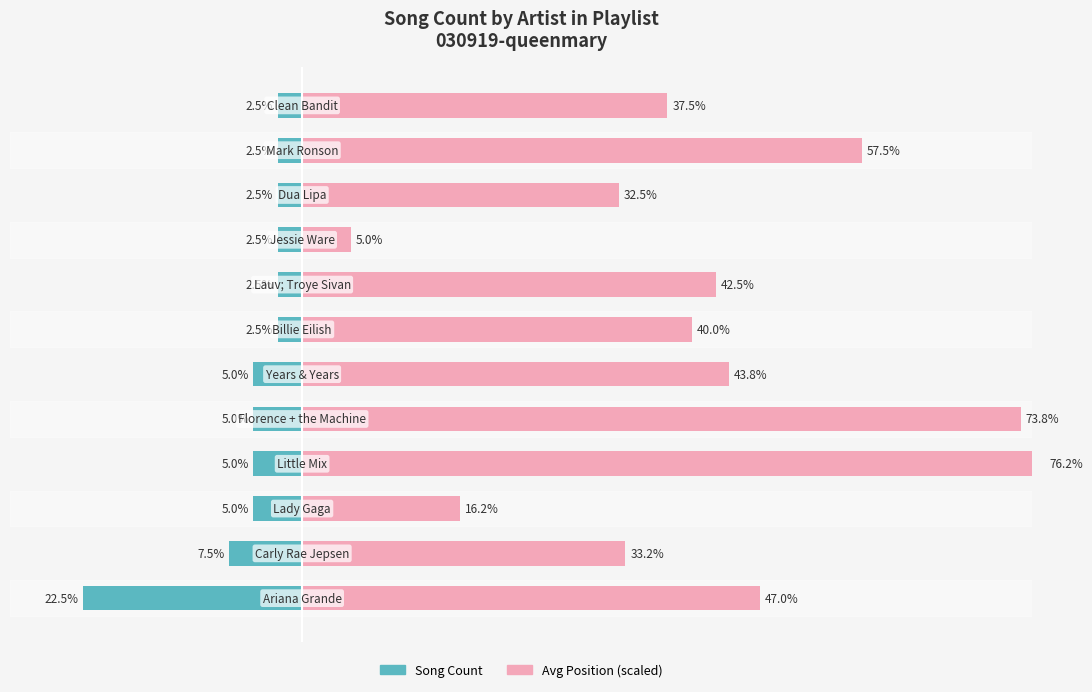

The value of Song Count (left) at −40 is -22.5. True or false?

True